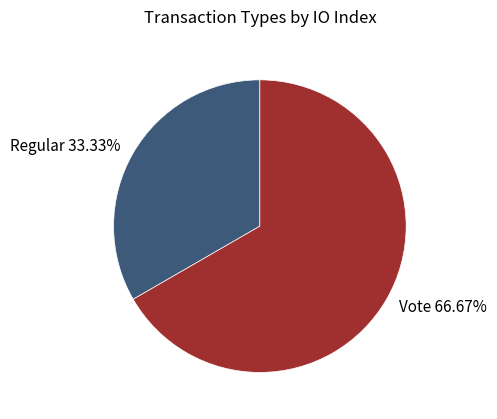

Is there any slice that represents more than half of the pie?

Yes